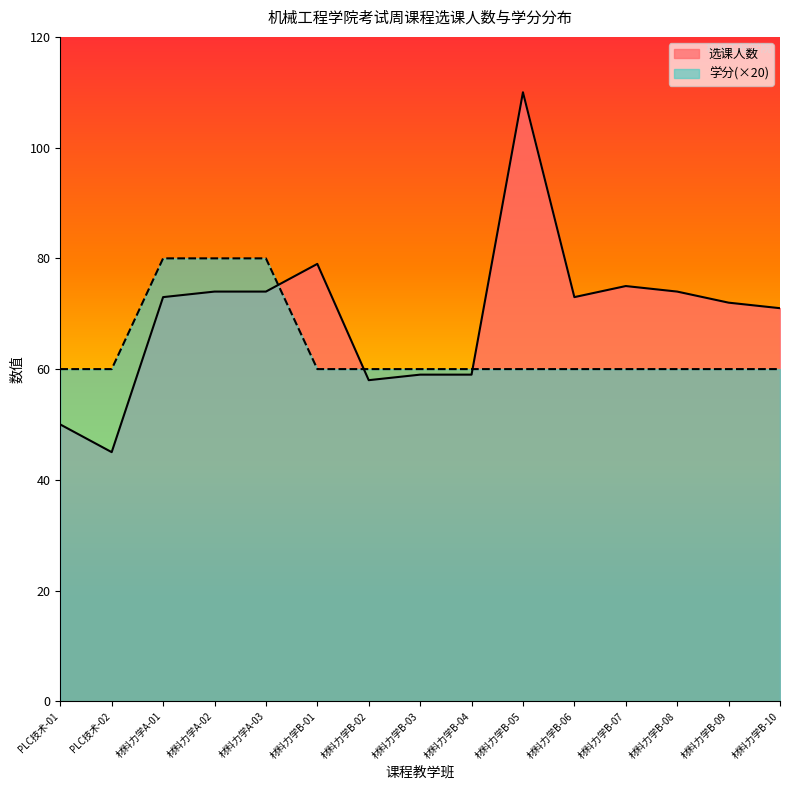

Reading left to right, transcribe all the data shown in this chart.

选课人数: 50	45	73	74	74	79	58	59	59	110	73	75	74	72	71
学分: 60	60	80	80	80	60	60	60	60	60	60	60	60	60	60